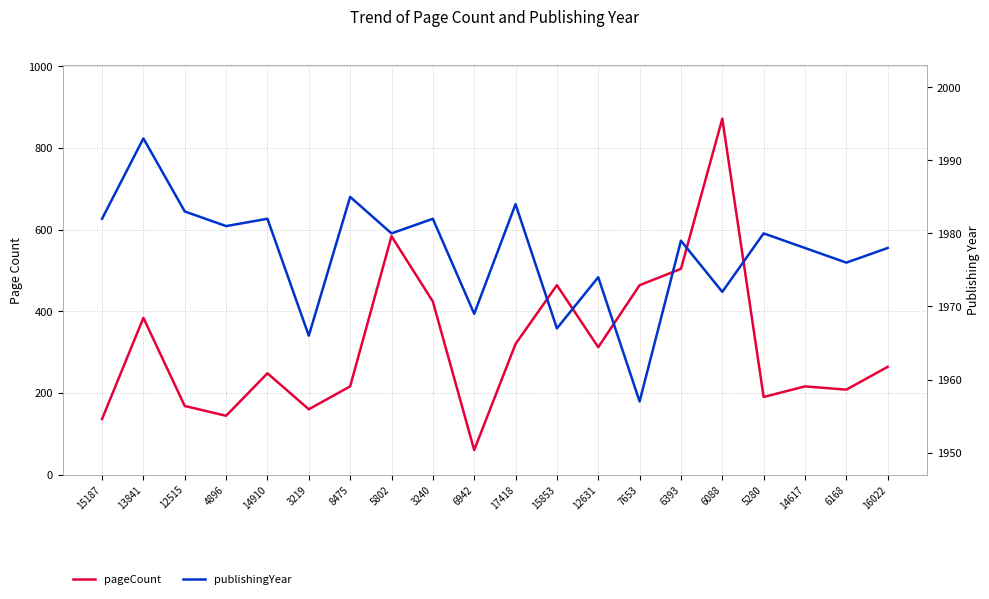

Rank the series by their maximum value, from highest to lowest.

publishingYear, pageCount